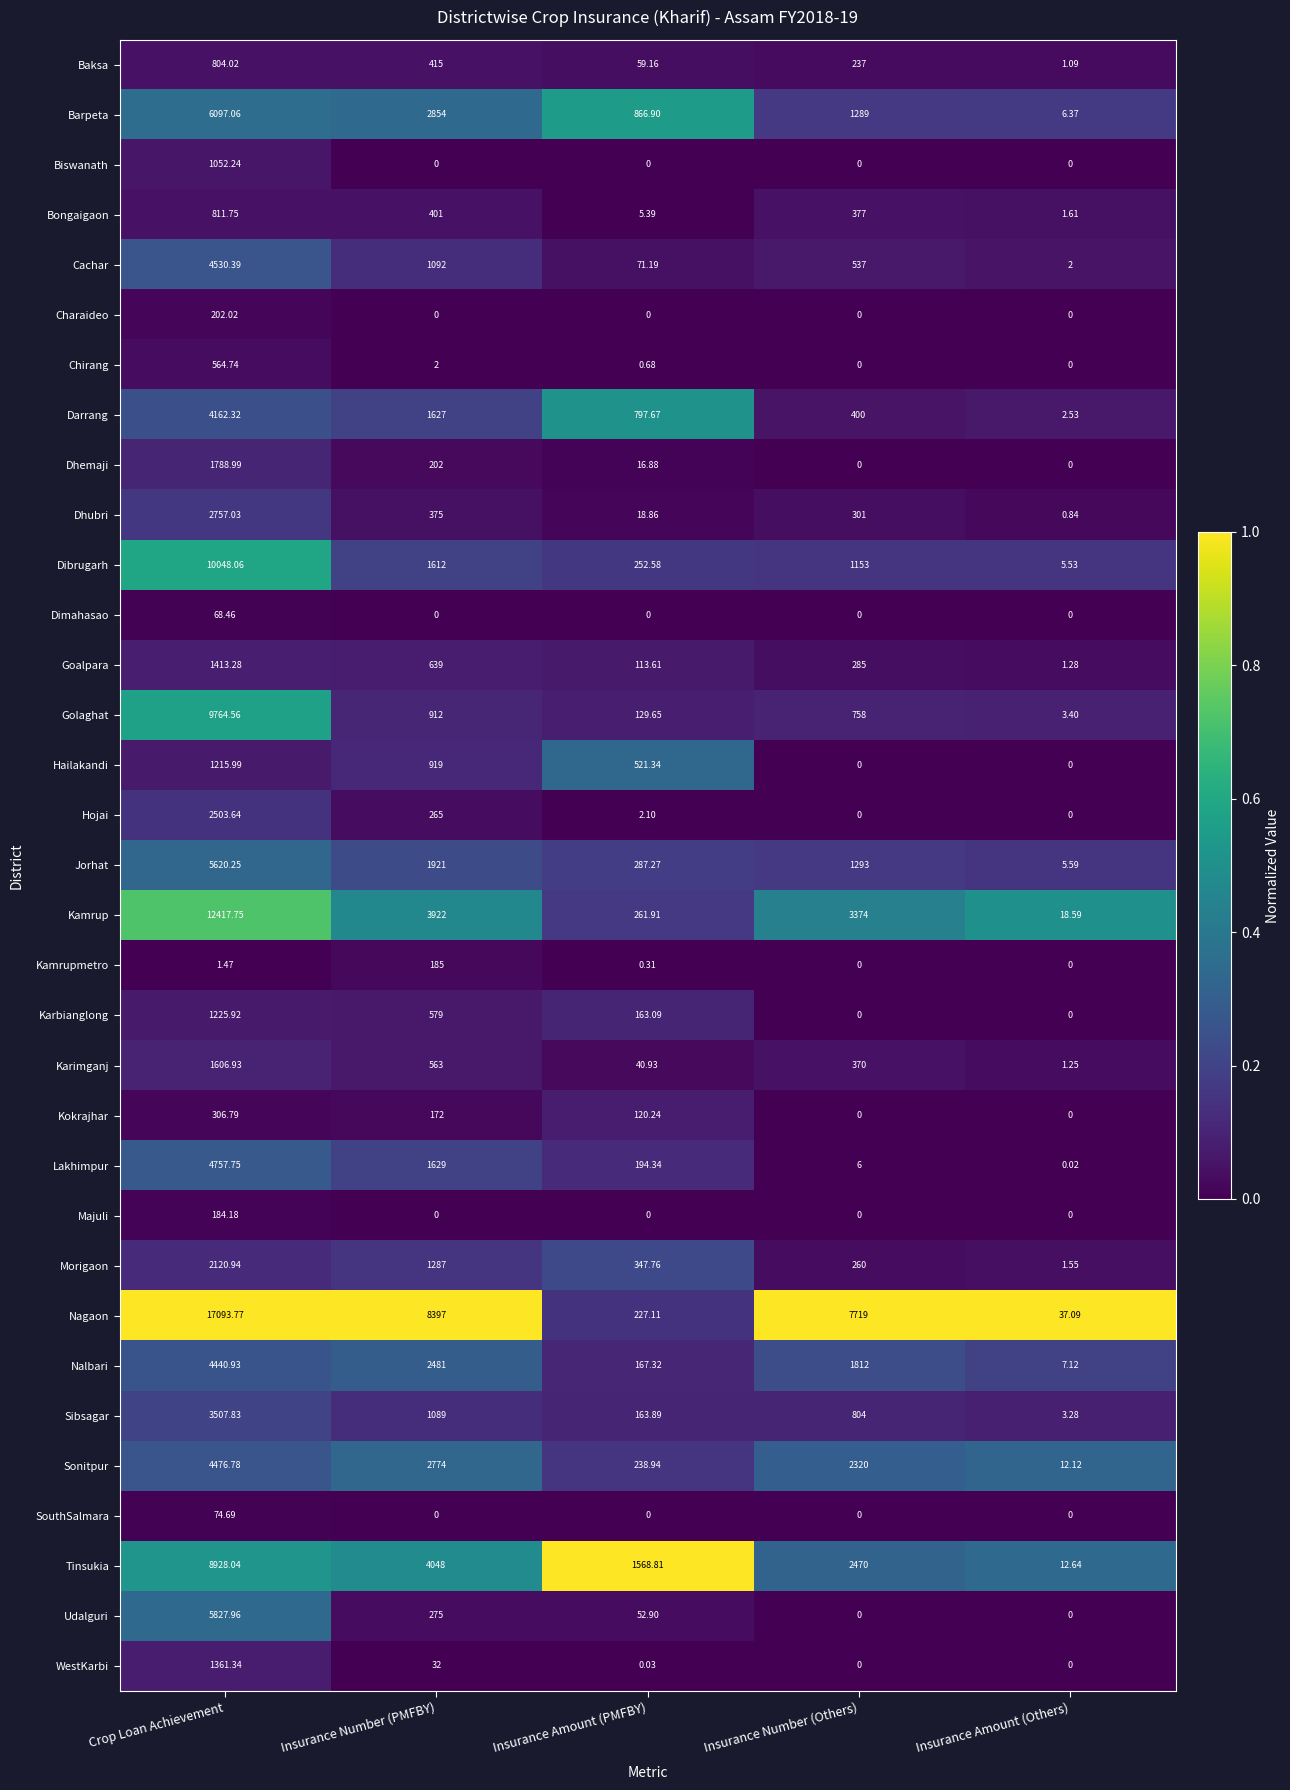

At which category is the sum across all series the highest?

Crop Loan Achievement